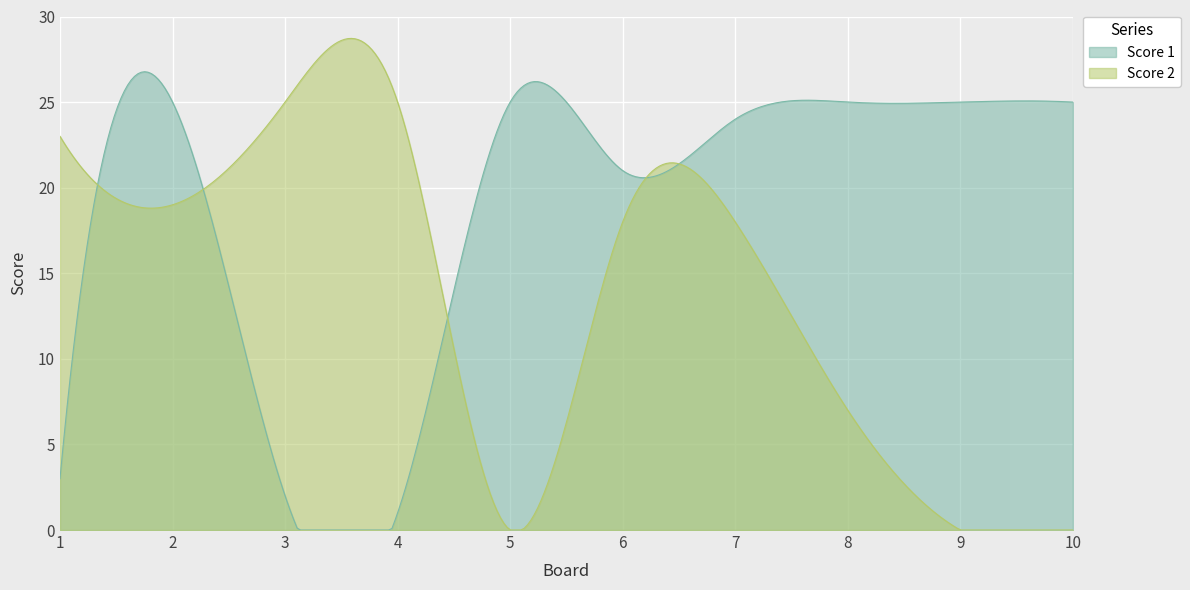

What is the sum of all Score 2 values?

135